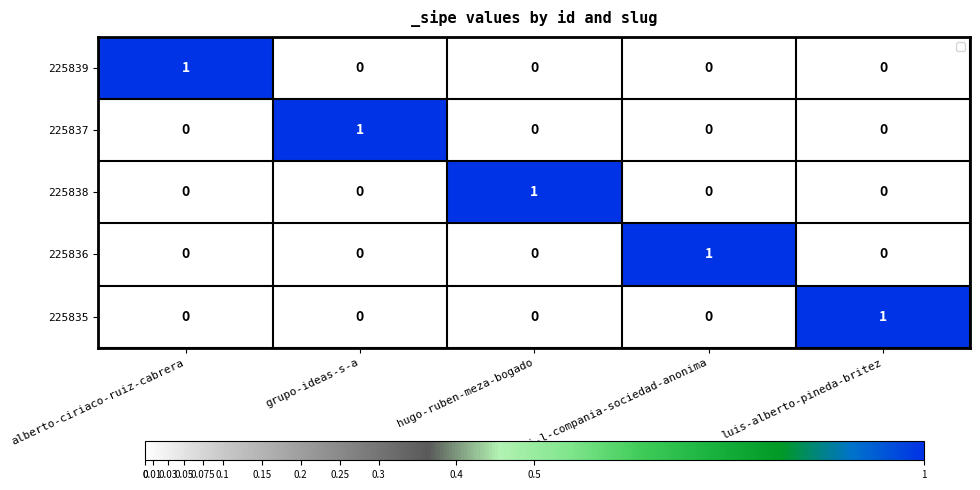

At how many categories does at least one series exceed 0?

5